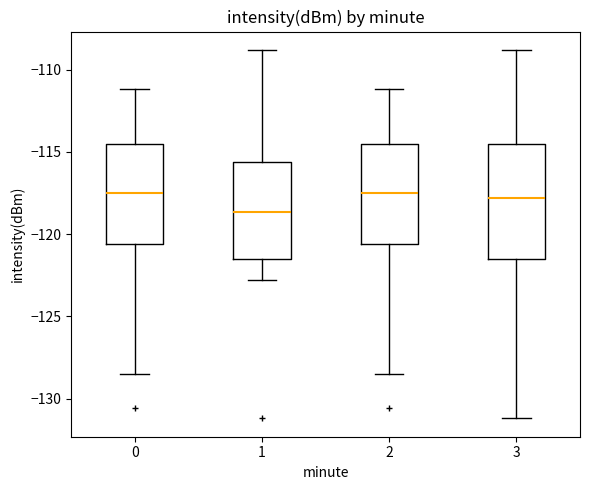

Where is the upper edge of the box at x = 2 on the y-axis? The values are not printed on the chart, so give them approximately, as read against the axis.

-114.5